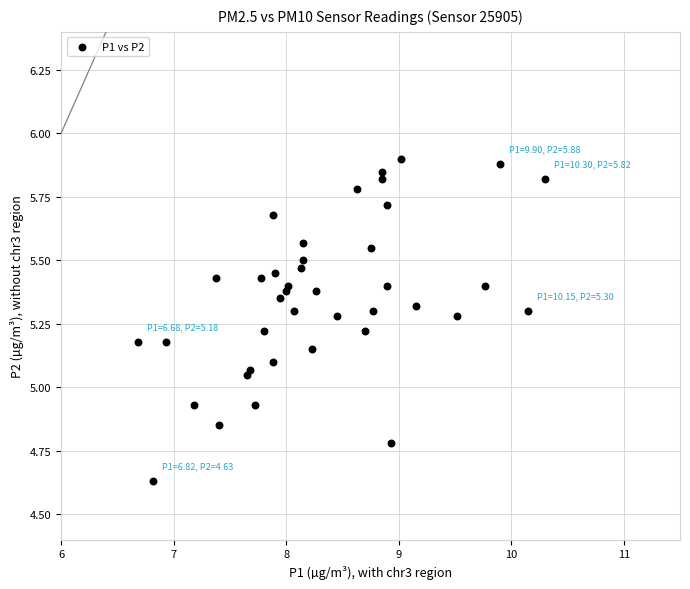

What is the range of Y values (max minus min)?

1.3